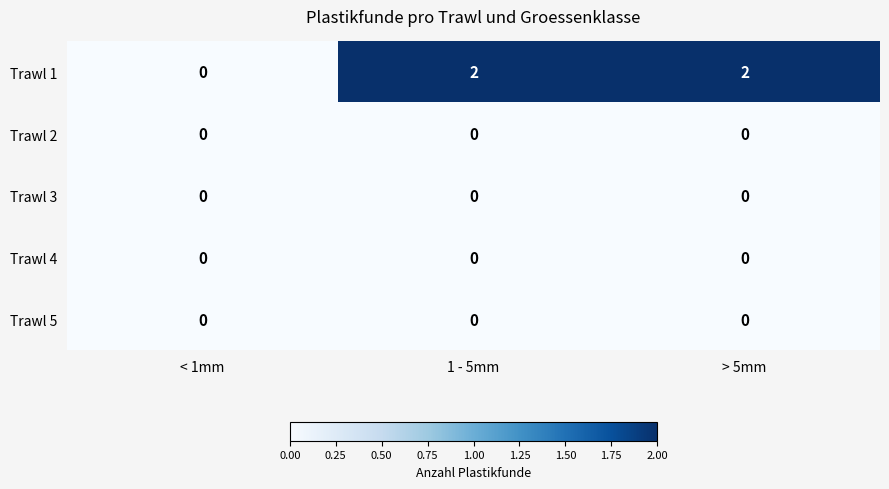

How many distinct data groups are displayed?

5